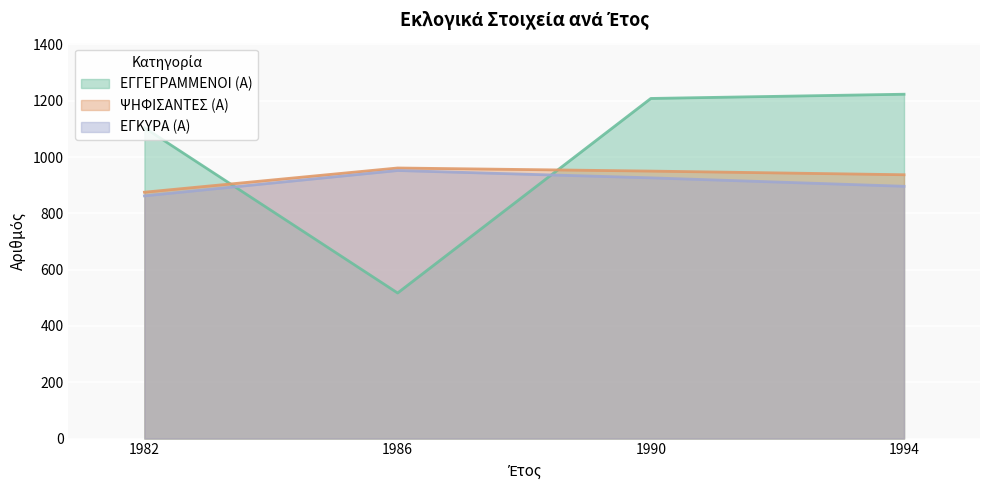

What is the spread (max minus min) of values at 1982?

242